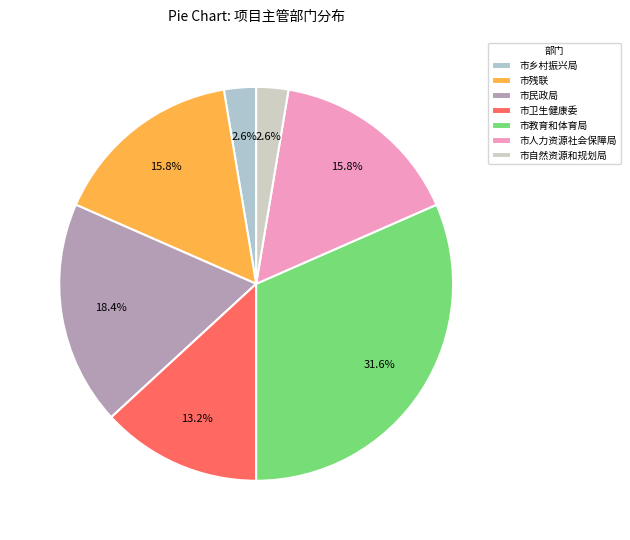

Does 市教育和体育局 account for over 50% of the chart?

No